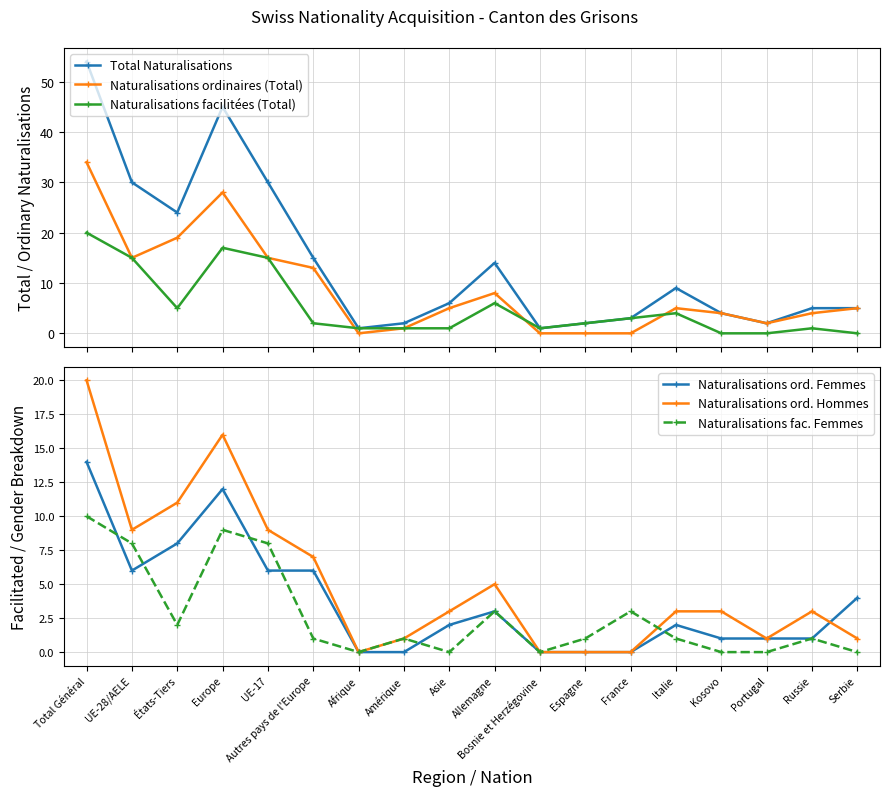

True or false: Total Naturalisations and Naturalisations fac. Femmes intersect in this chart.

False